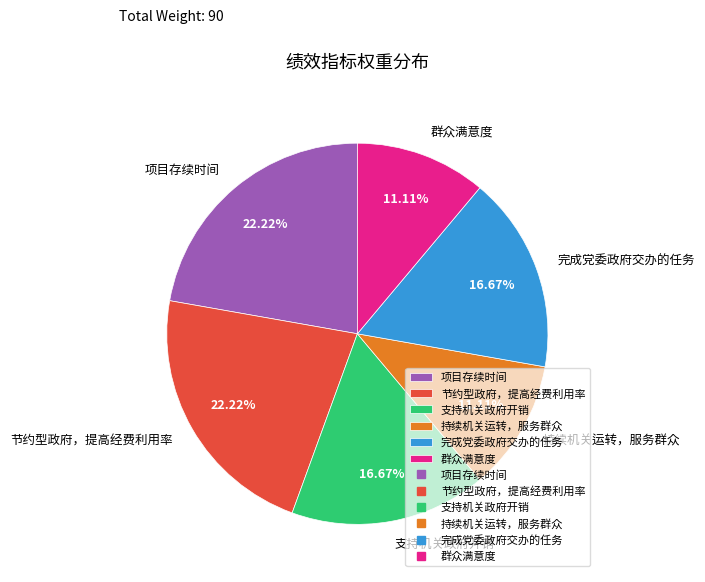

To the nearest percent, what is the combined percentage of 支持机关政府开销 and 群众满意度?

28%